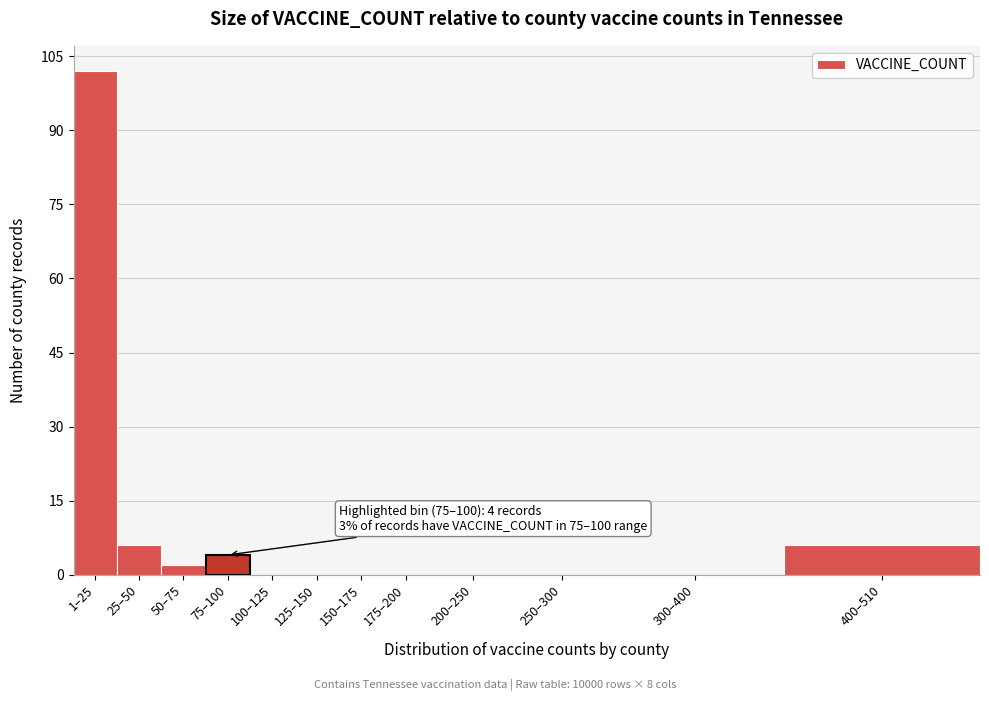

Reading left to right, what are all the values shown in this chart?

1–25=102	25–50=6	50–75=2	75–100=4	100–125=0	125–150=0	150–175=0	175–200=0	200–250=0	250–300=0	300–400=0	400–510=6